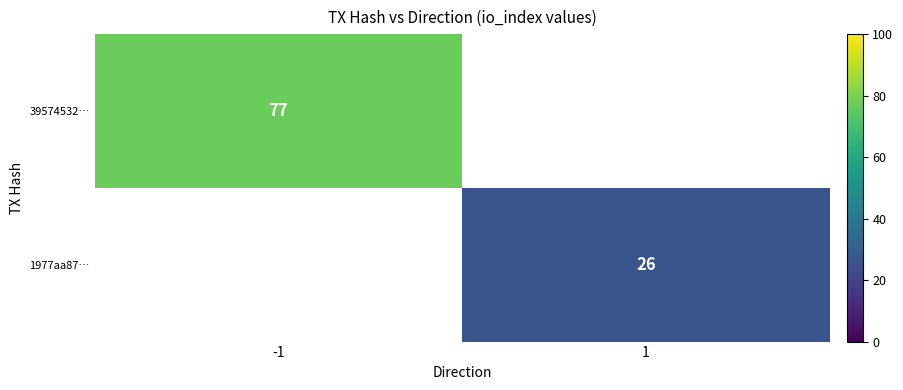

The 39574532… series shows 33 at -1. True or false?

False